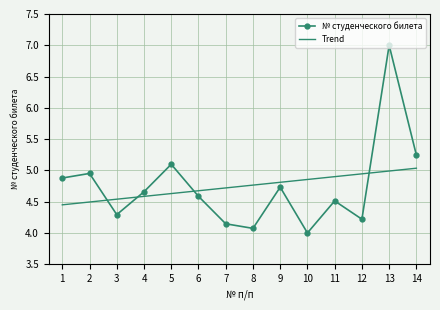

True or false: № студенческого билета has more than 0 points higher than both neighbors.

True